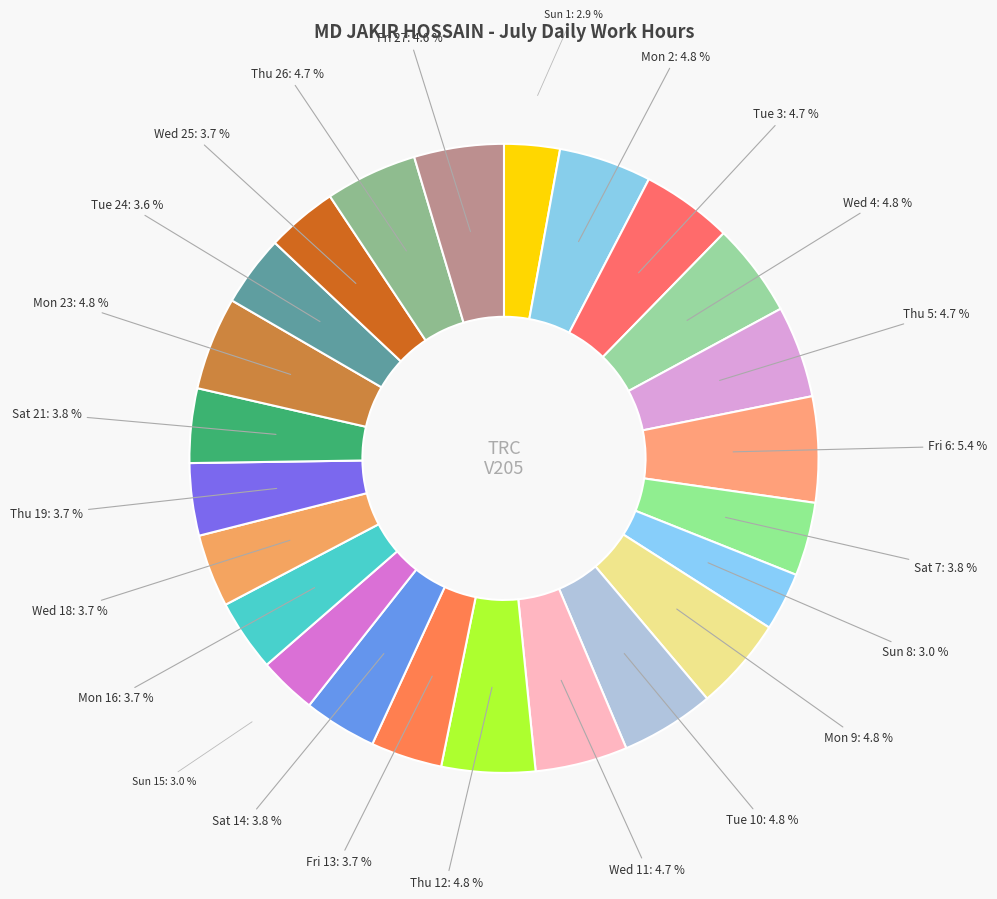

What percentage is NOT represented by Wed 18?

96.3%